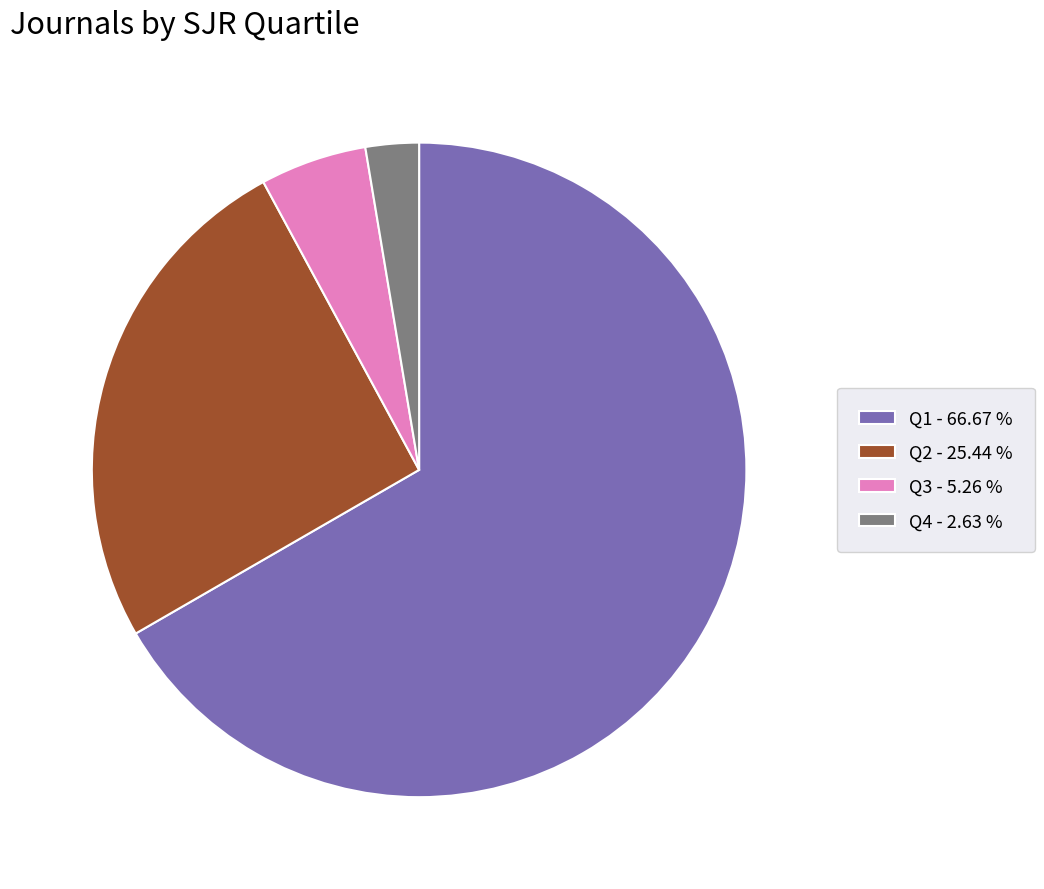

Is the sum of Q4 and Q3 greater than half?

No